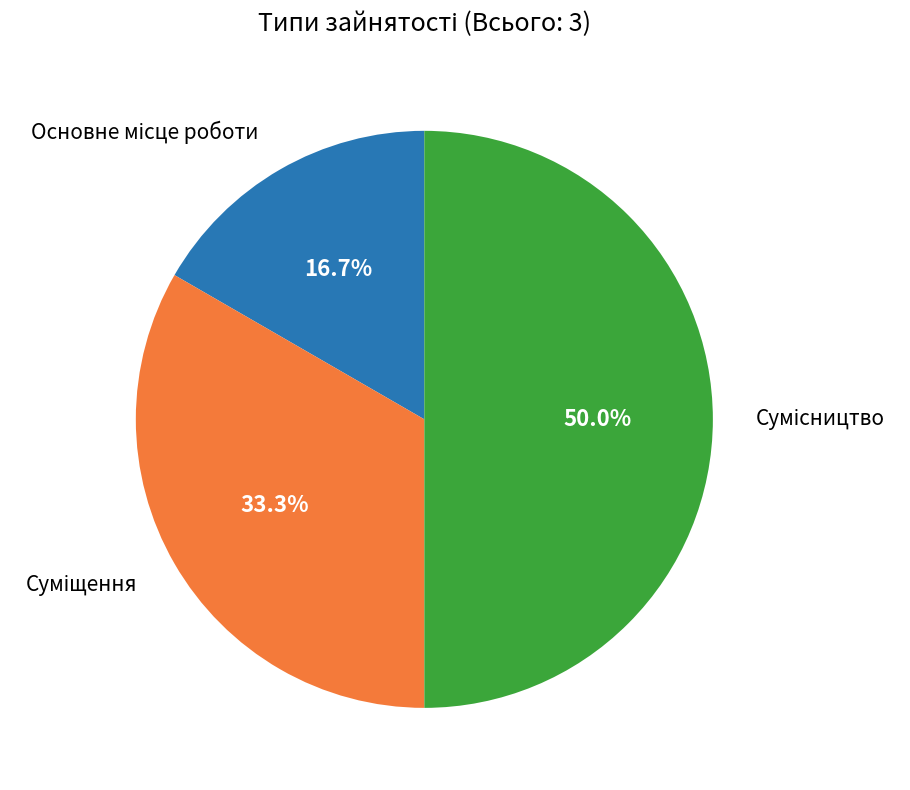

How many segments does this pie chart have?

3